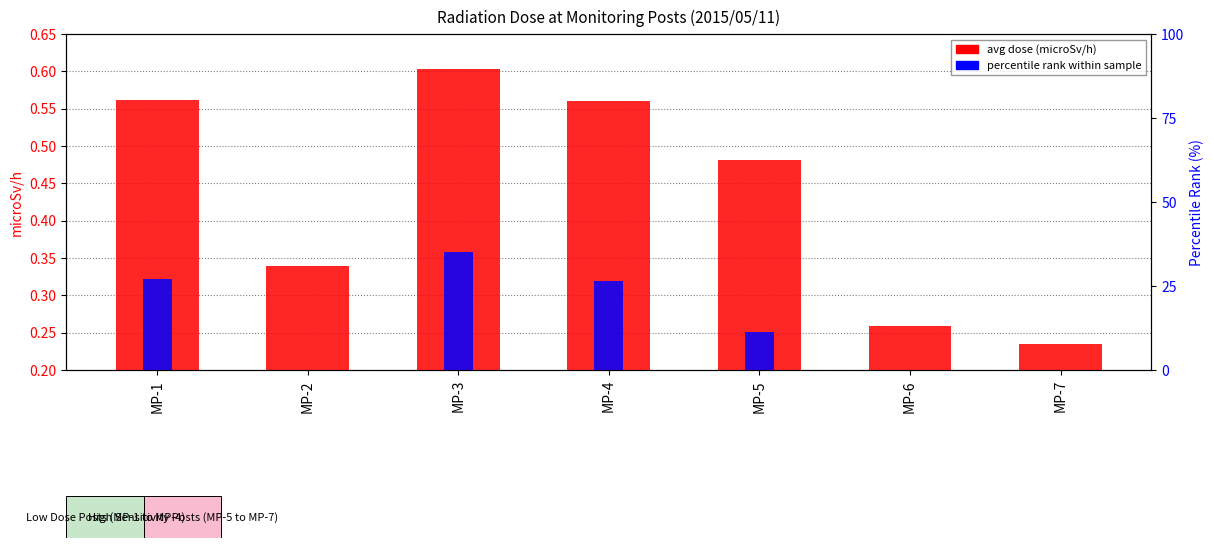

What is the sum of all avg dose (microSv/h) values?

3.0